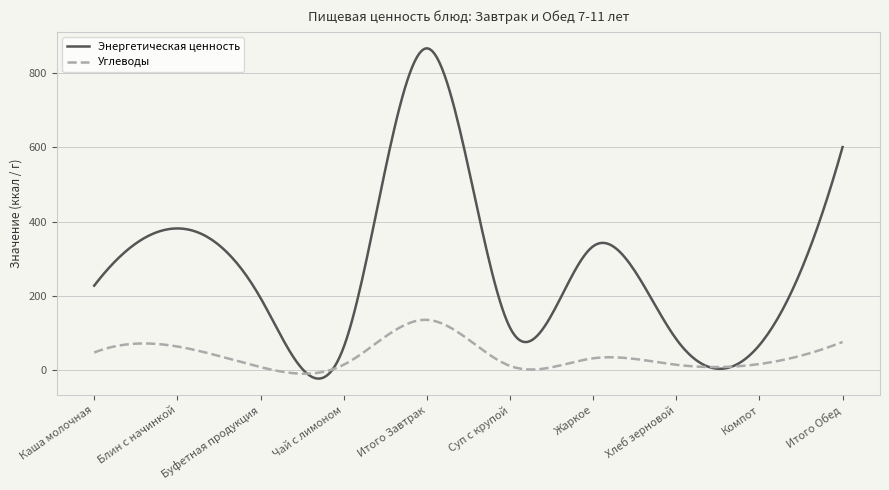

True or false: Энергетическая ценность has more than 1 points higher than both neighbors.

True